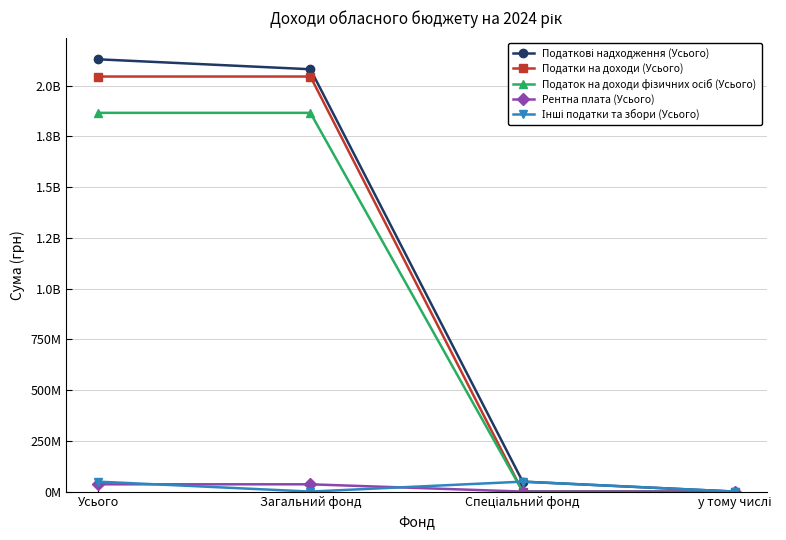

True or false: Податок на доходи фізичних осіб (Усього) and Податкові надходження (Усього) intersect in this chart.

False